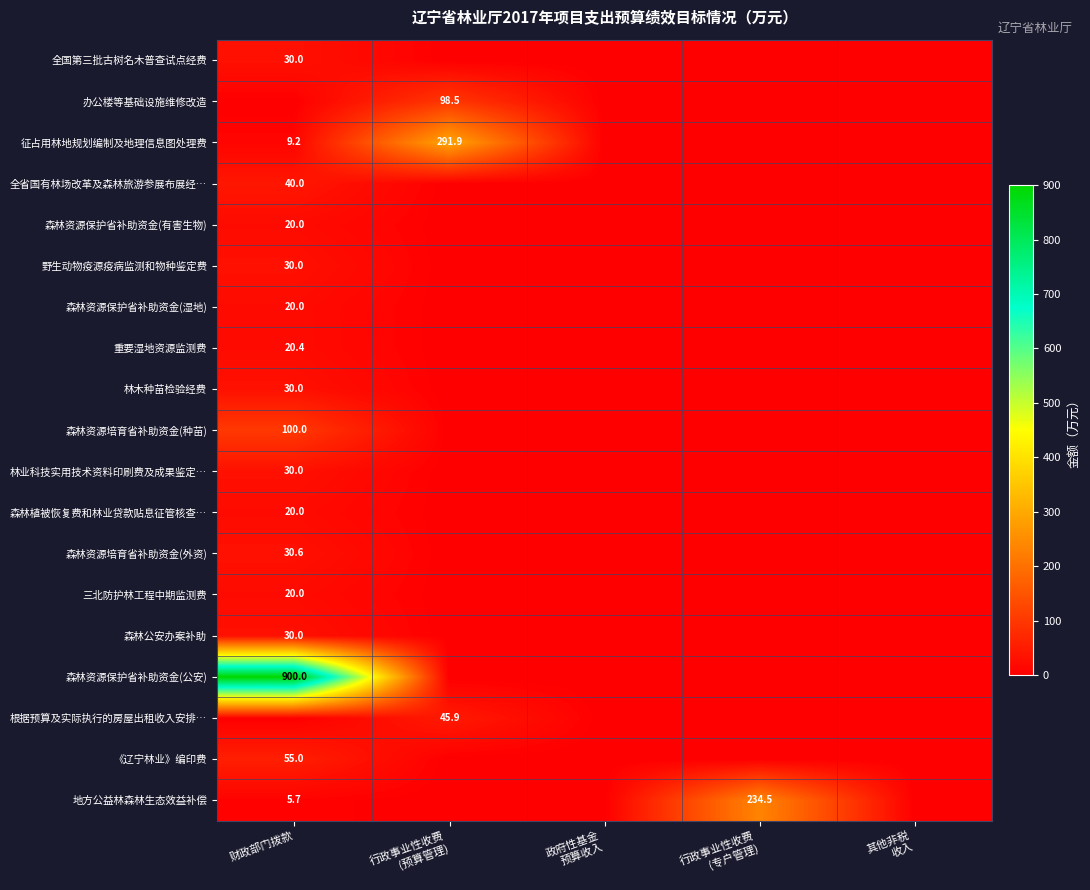

At how many categories does at least one series exceed 410?

1